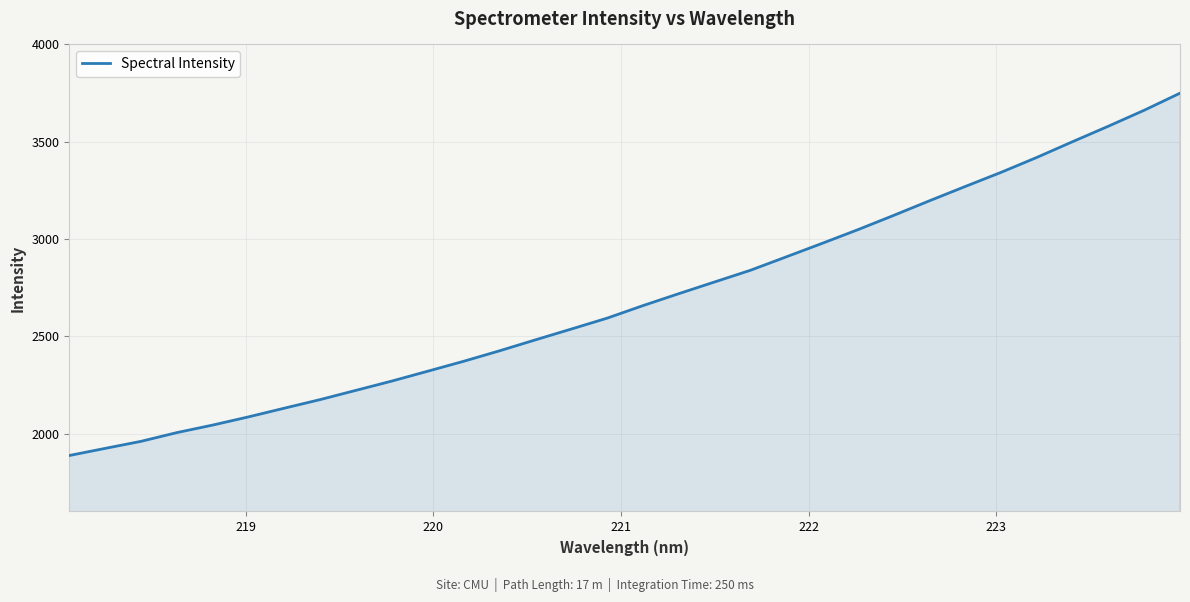

What is the smallest value displayed?

1887.7